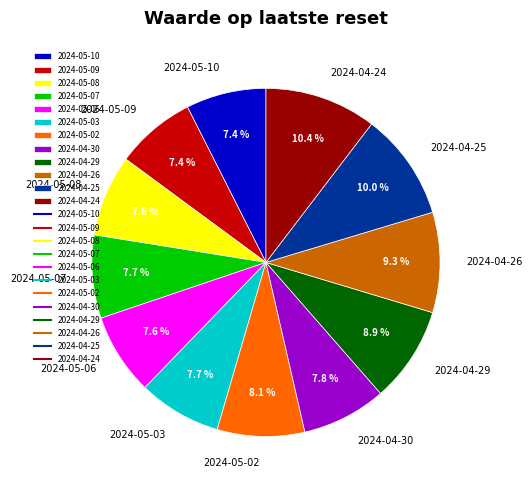

Does 2024-04-29 account for over 50% of the chart?

No